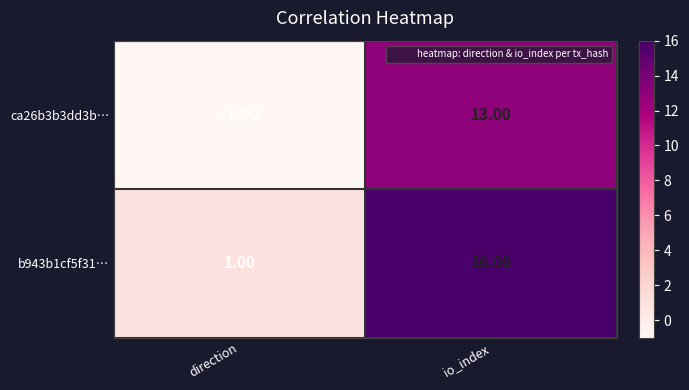

Which series has the largest range (max minus min)?

b943b1cf5f31…